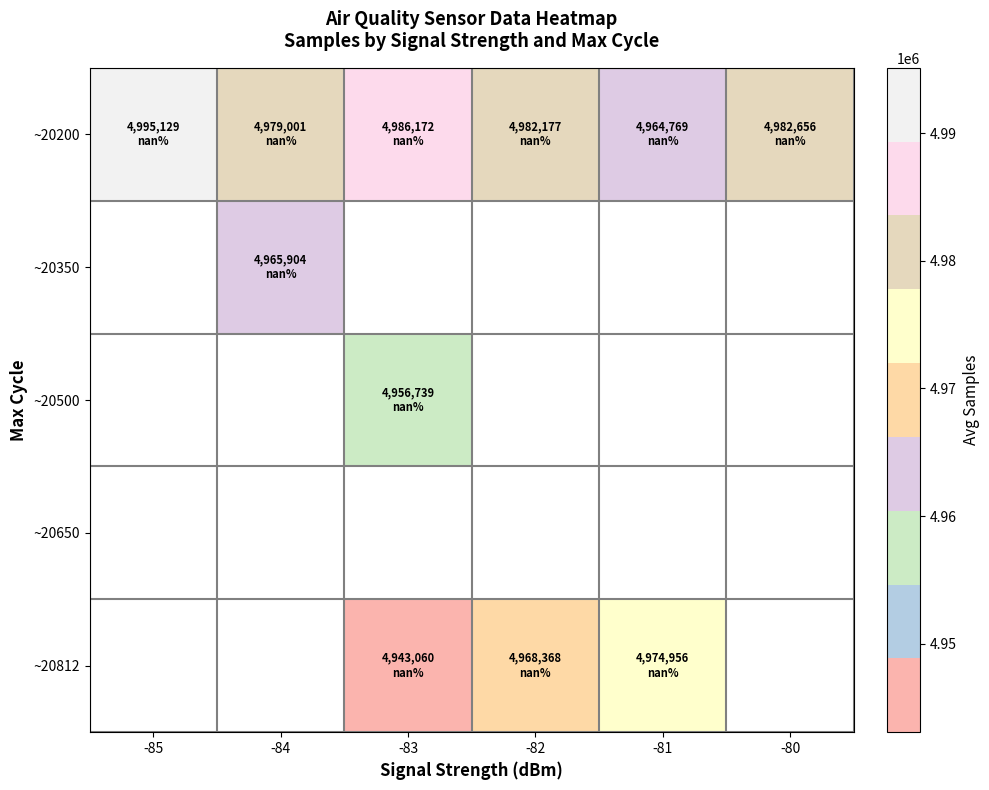

List the labels in order of ~20500 value, largest first.

-85, -84, -83, -82, -81, -80